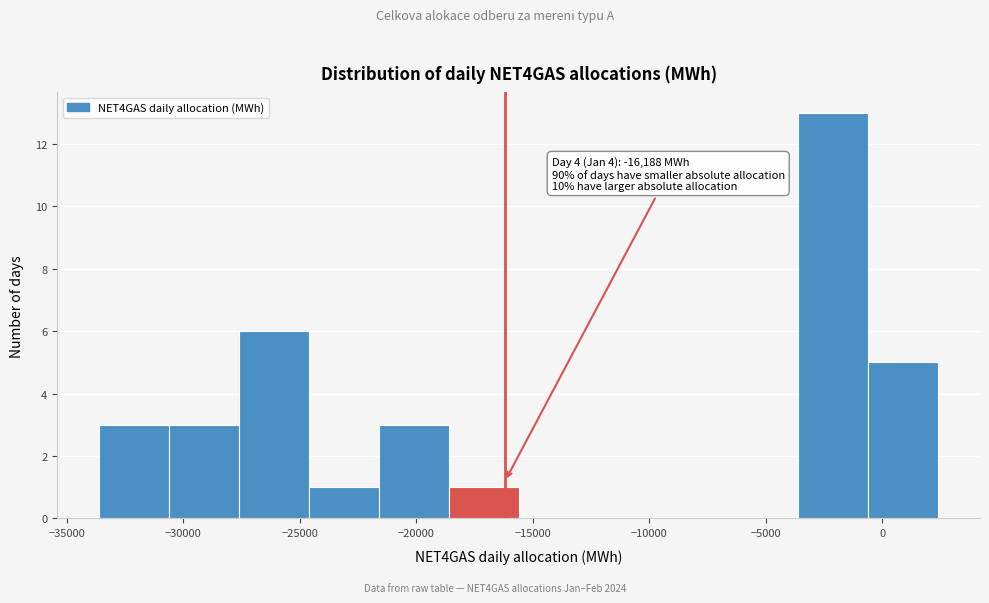

Which range on the x-axis has the tallest bar?

-3500 to -500